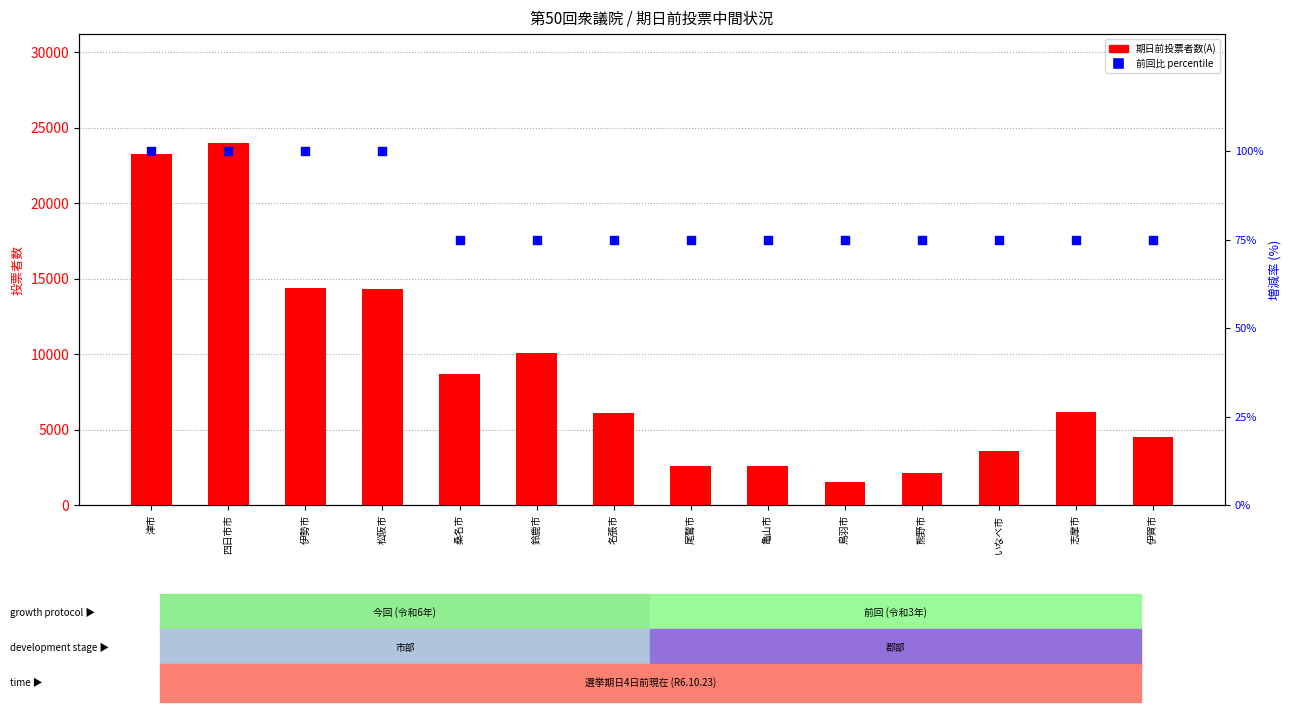

Is the value of 前回比 (percentile) at 津市 greater than the value of 期日前投票者数(A) at 名張市?

No